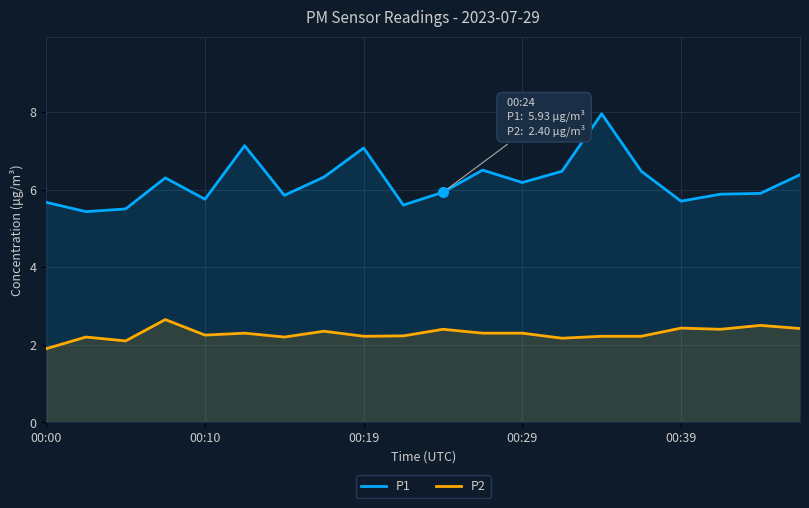

Which series has the largest range (max minus min)?

P1